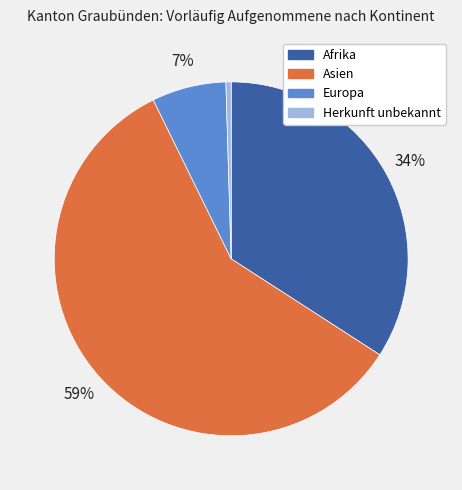

Is it true that Afrika is 34% of the pie?

True